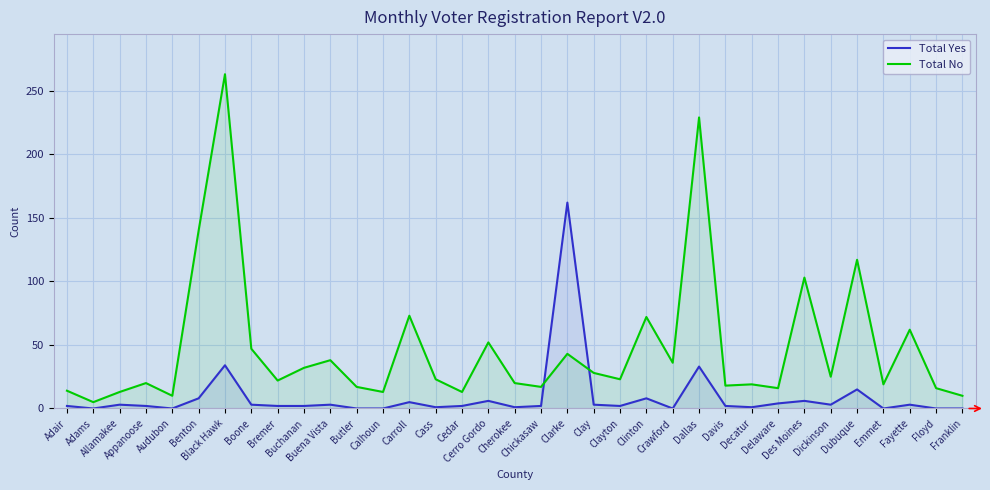

Which series changed the most between Buena Vista and Emmet?

Total No